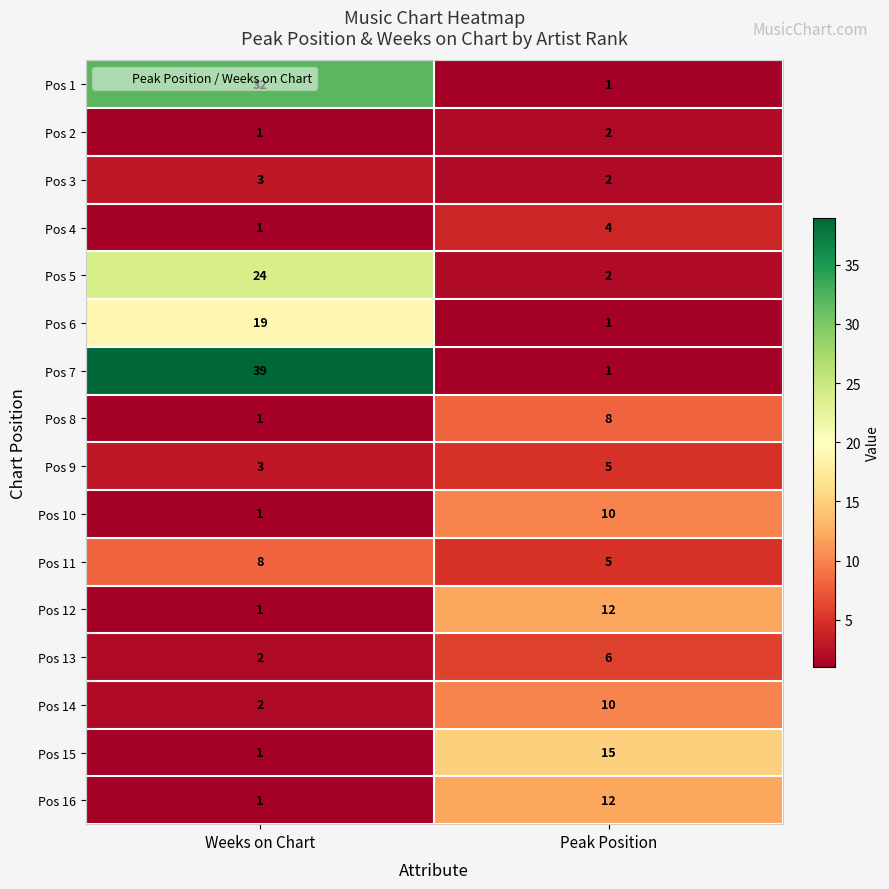

What is the difference between the highest and lowest values at Peak Position?

14